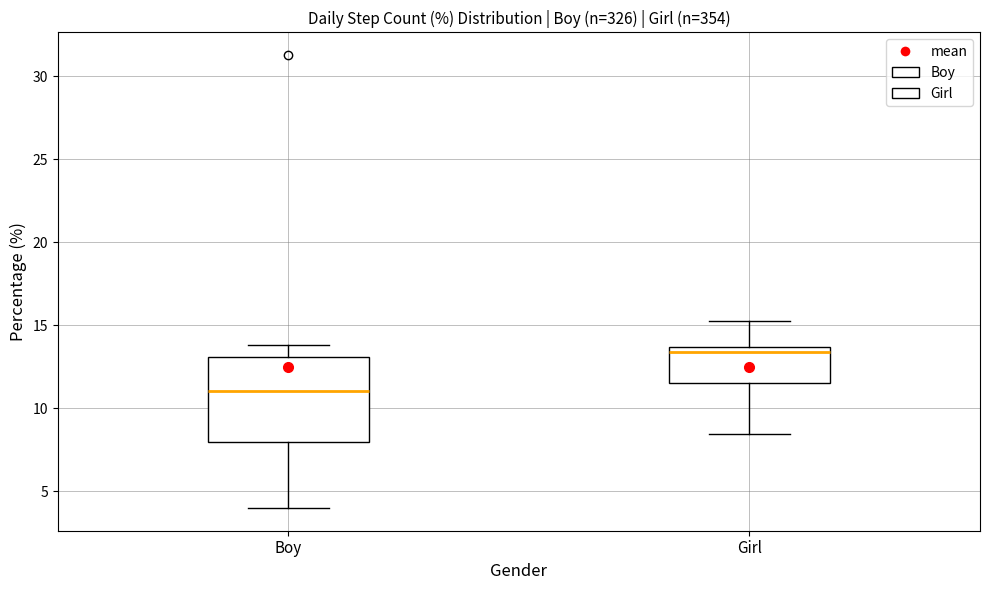

Reading left to right, transcribe this box plot: for each box, give where its median line is, the range the box spans, and where its two whiskers end, as read against the y-axis. The values are not printed on the chart, so give them approximately, as read against the axis.

Boy: median 11.0, box 8.0 to 13.0, whiskers 4.0 to 14.0
Girl: median 13.5 (just below the box's upper edge), box 11.5 to 13.5, whiskers 8.5 to 15.5